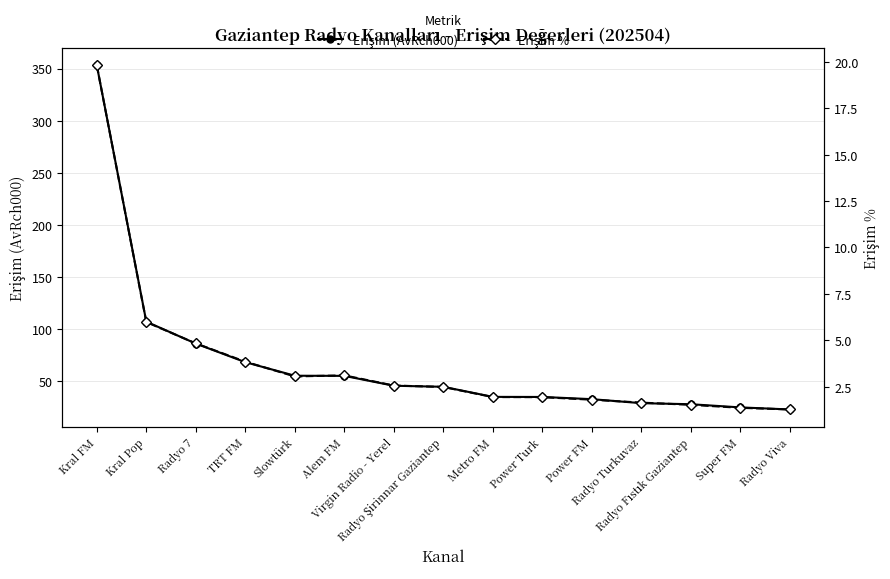

Where is Erişim (AvRch000) nearest to the value 187?

Kral Pop